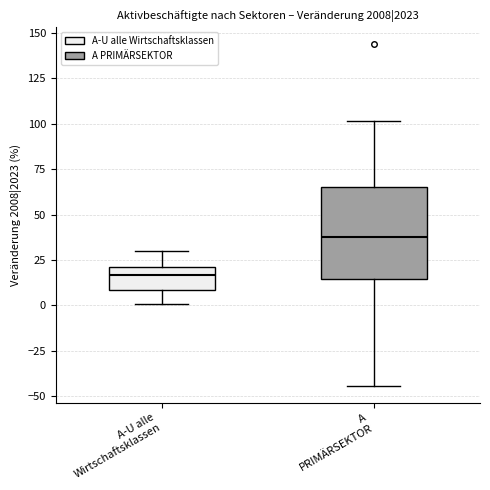

Reading left to right, transcribe this box plot: for each box, give where its median line is, the range the box spans, and where its two whiskers end, as read against the y-axis. The values are not printed on the chart, so give them approximately, as read against the axis.

A-U alle Wirtschaftsklassen: median 15, box 10 to 20, whiskers 0 to 30
A PRIMÄRSEKTOR: median 40, box 15 to 65, whiskers -45 to 100